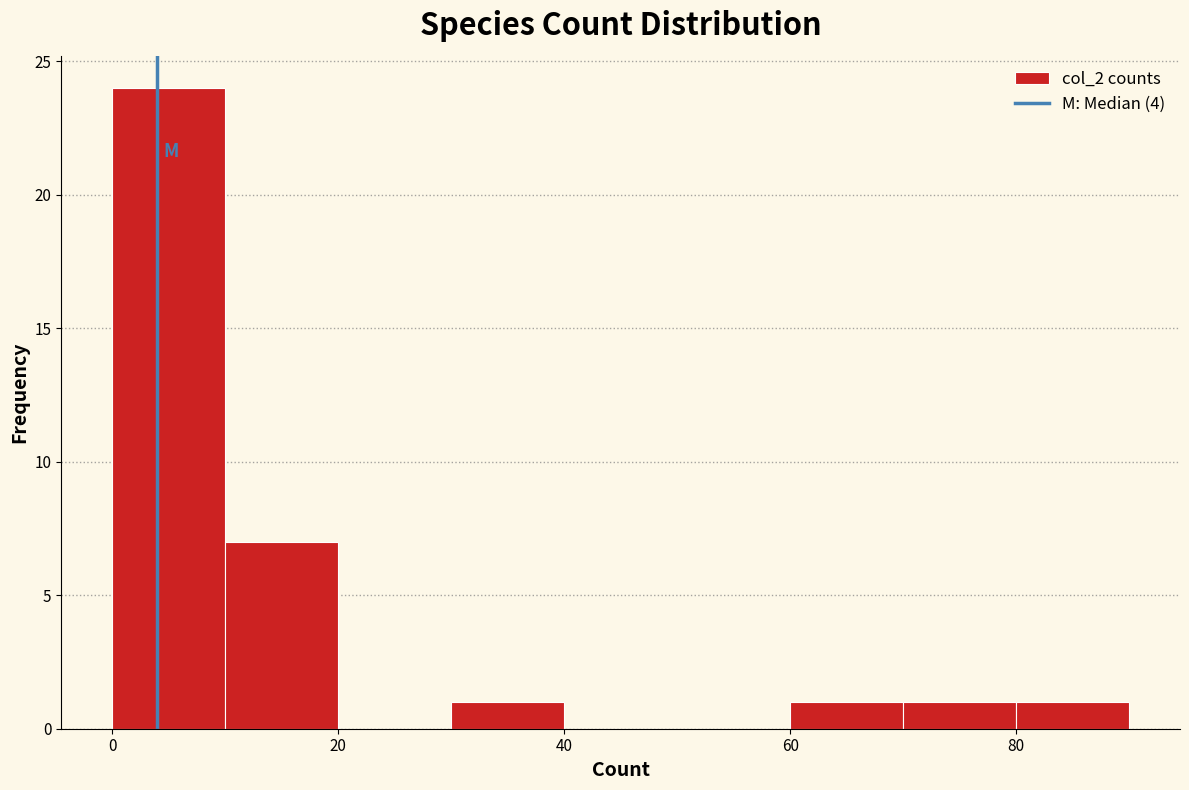

What is the height of the bar covering 30 to 40 on the x-axis? The values are not printed on the chart, so give them approximately, as read against the axis.

1